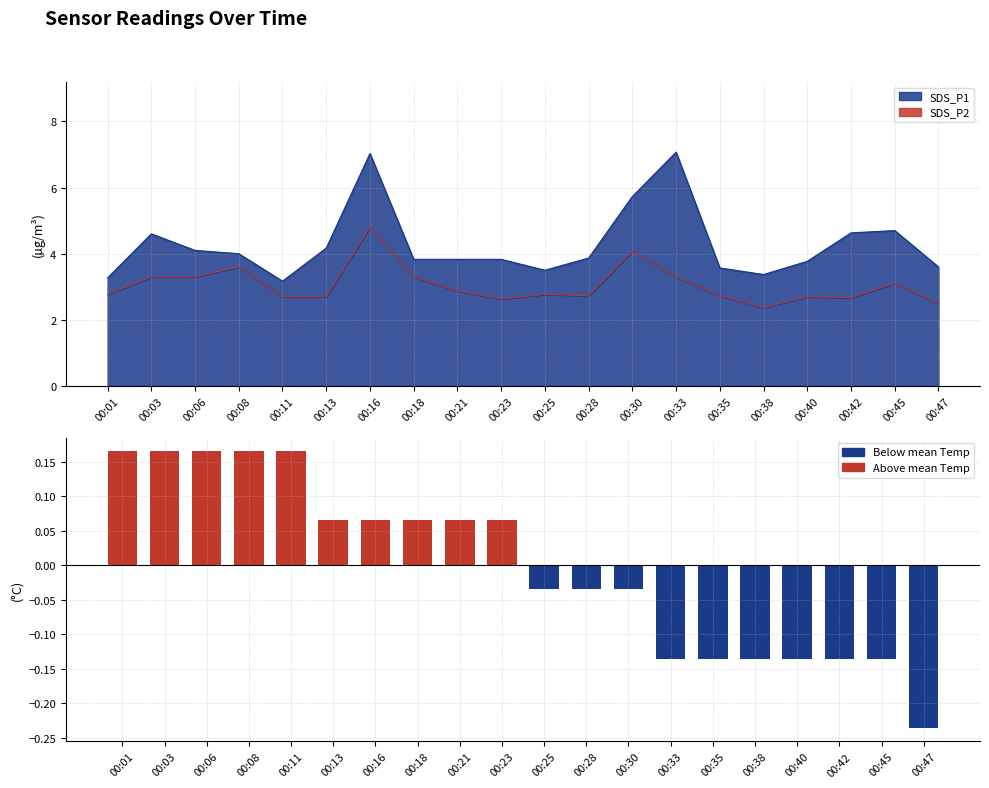

What is the value of the 18th bar from the left?

-0.1